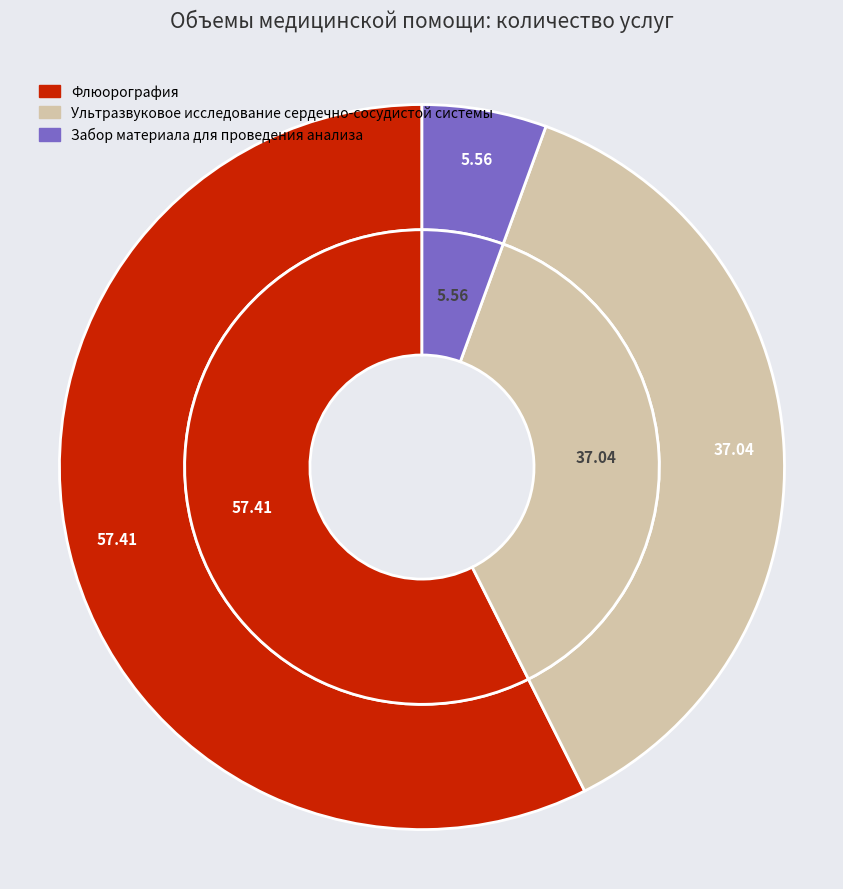

Which slice represents more than half of the pie?

Флюорография